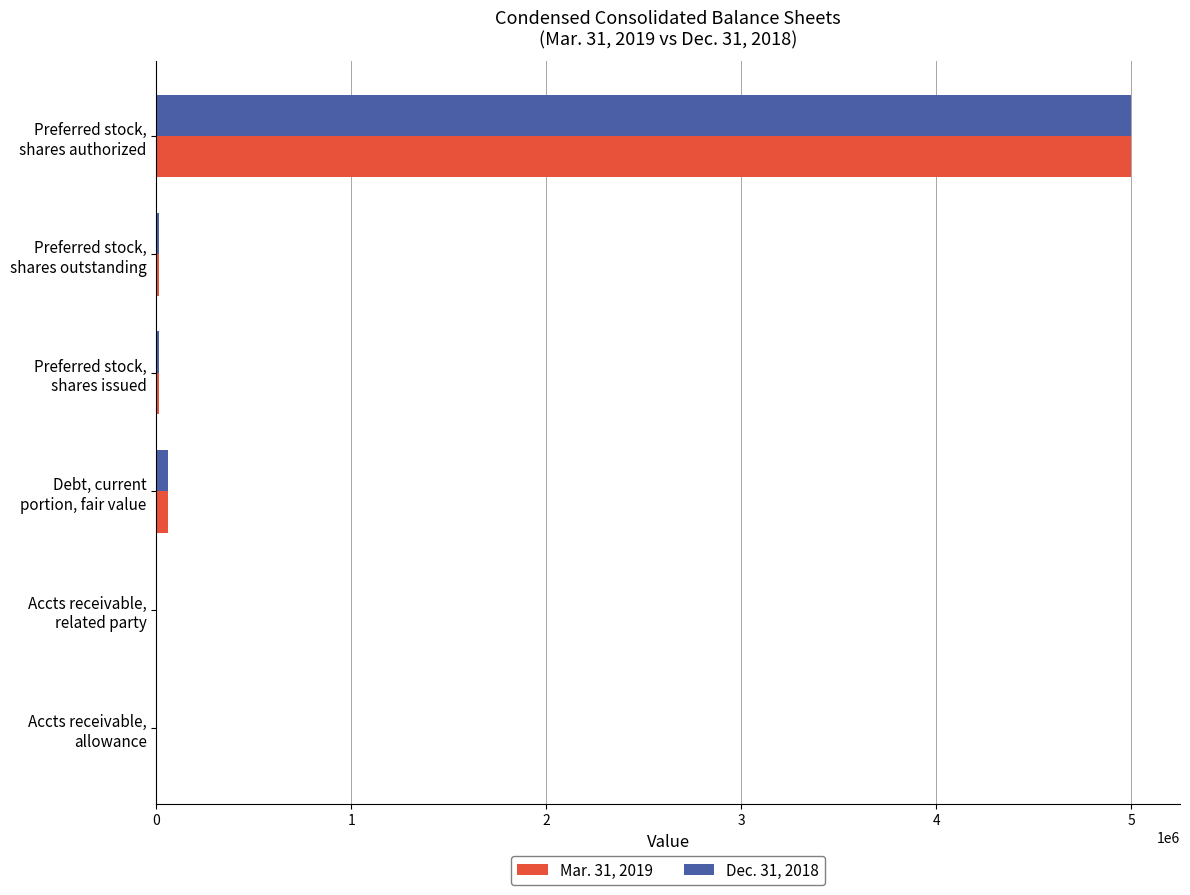

At which category does the chart reach its peak across all series?

Preferred stock,
shares authorized